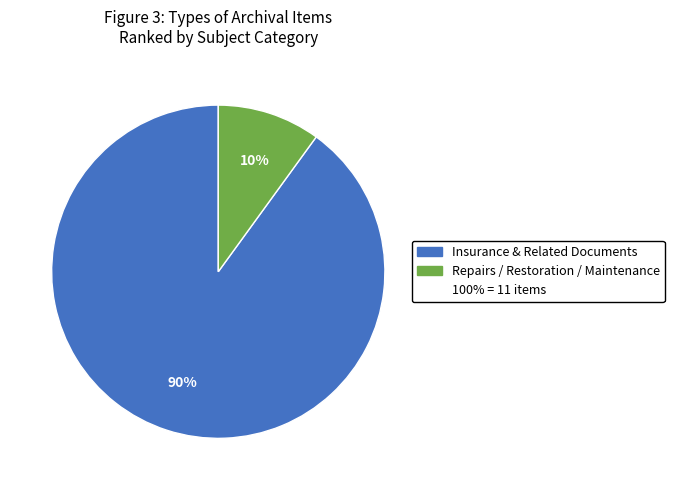

Does any single category account for the majority?

Yes